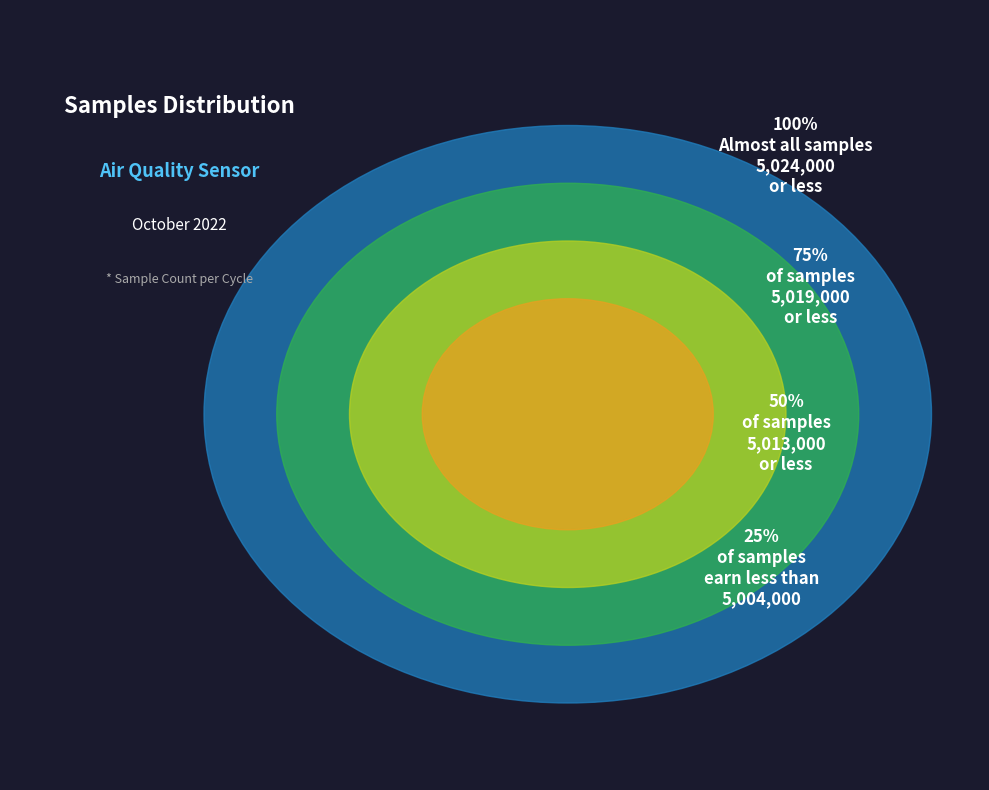

Is there any slice that represents more than half of the pie?

No